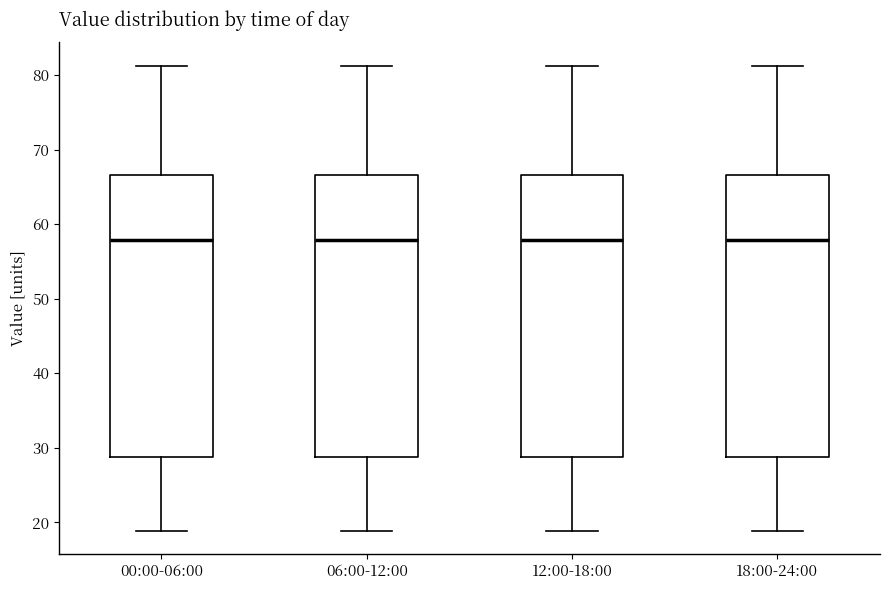

Reading left to right, read every box against the y-axis: the position of its median line, the range the box covers, and the ends of its whiskers. The values are not printed on the chart, so give them approximately, as read against the axis.

00:00-06:00: median 58, box 29 to 67, whiskers 19 to 81
06:00-12:00: median 58, box 29 to 67, whiskers 19 to 81
12:00-18:00: median 58, box 29 to 67, whiskers 19 to 81
18:00-24:00: median 58, box 29 to 67, whiskers 19 to 81